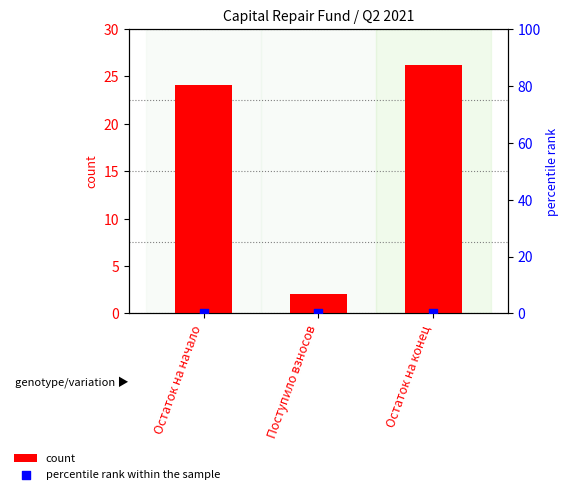

At how many categories does at least one series exceed 6?

2